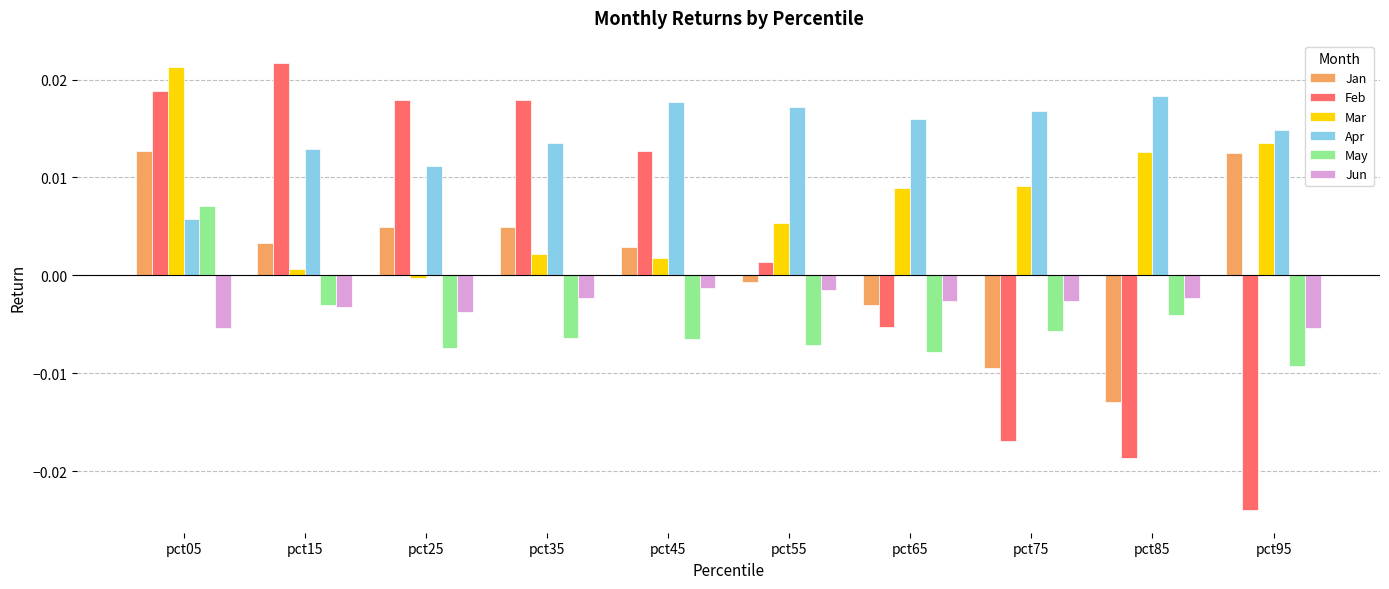

At which label does Mar reach its minimum?

pct25